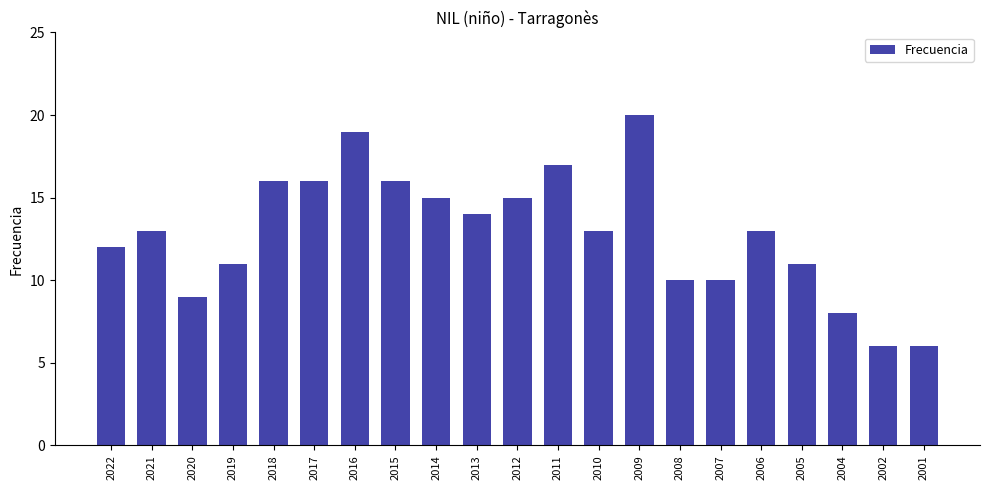

Read the value at 2021, to the nearest 10.

10